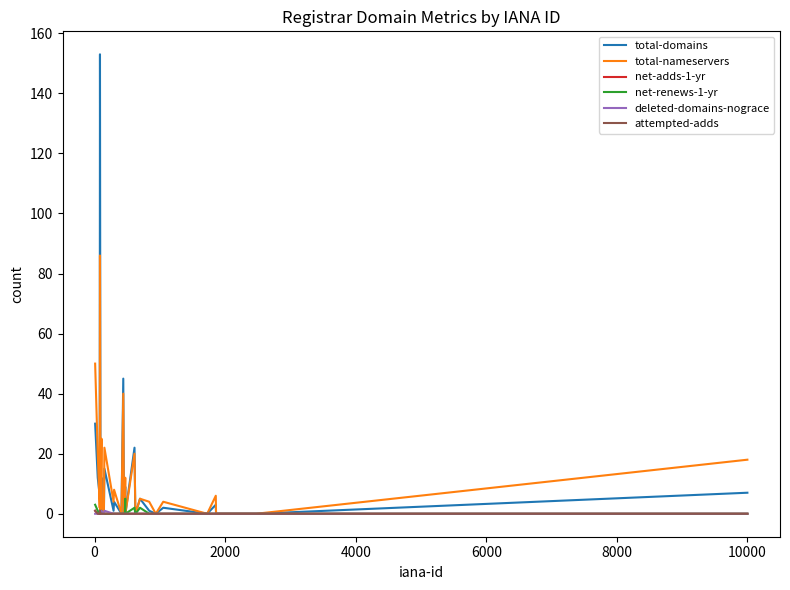

Is this an area chart (filled region under the line)?

No